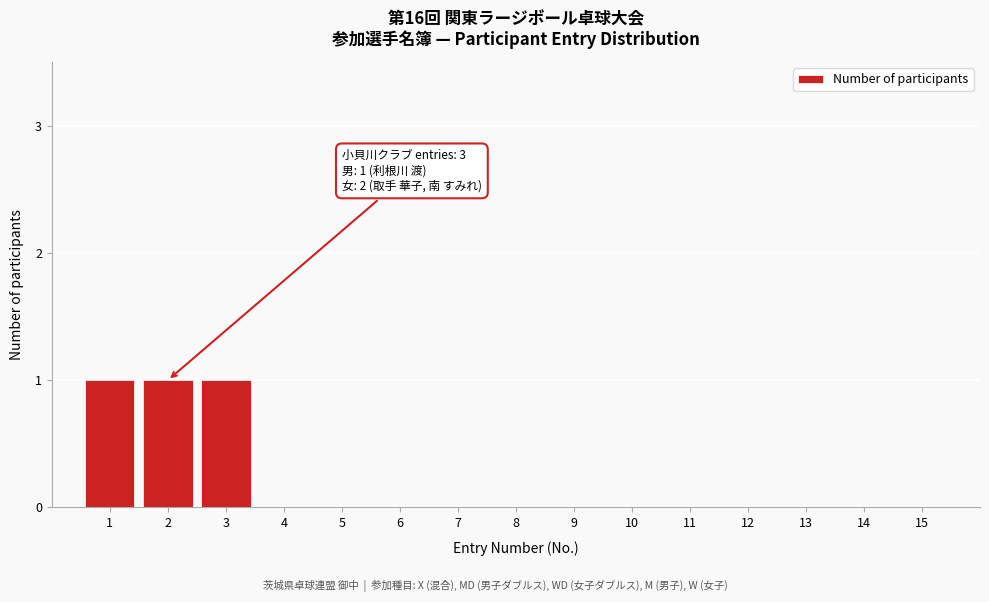

Reading left to right, transcribe all the data shown in this chart.

1=1	2=1	3=1	4=0	5=0	6=0	7=0	8=0	9=0	10=0	11=0	12=0	13=0	14=0	15=0